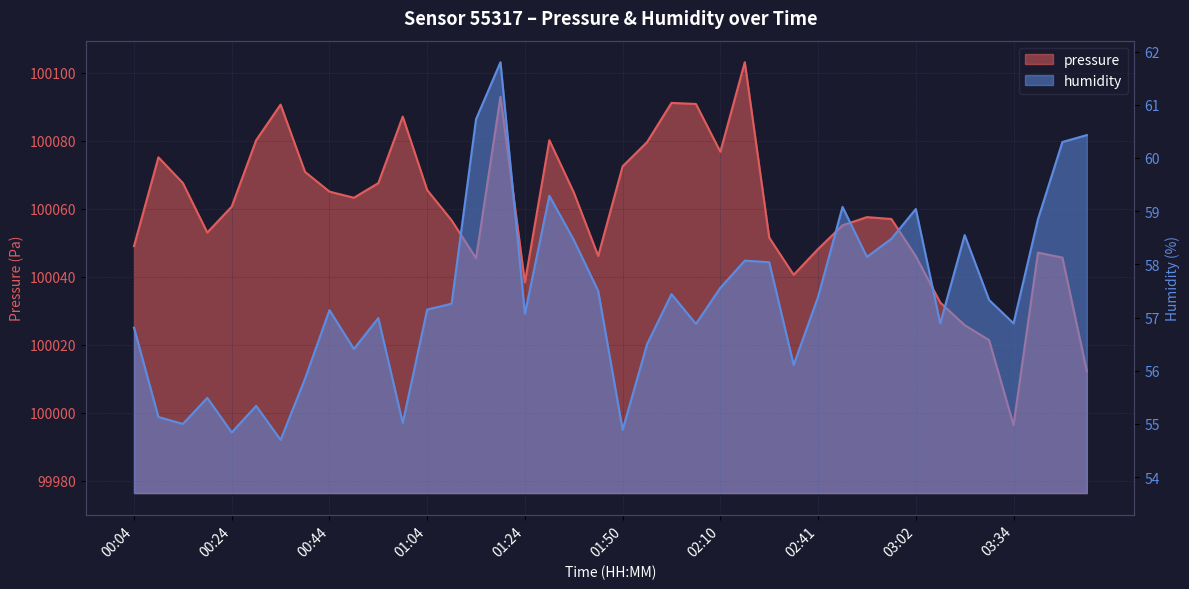

The value of humidity at 00:19 is 28.0. True or false?

False